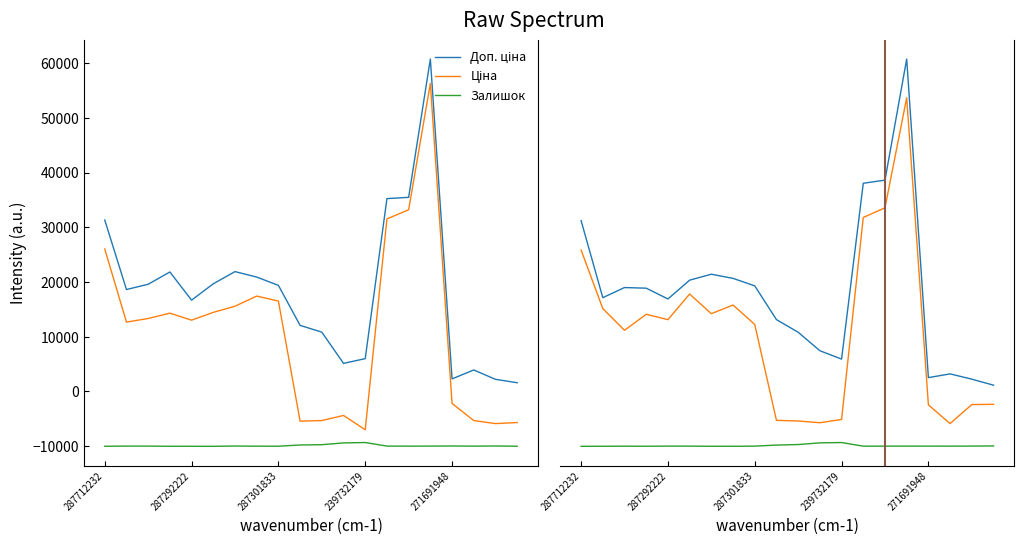

What are all the series names shown in the legend?

Доп. ціна, Ціна, Залишок